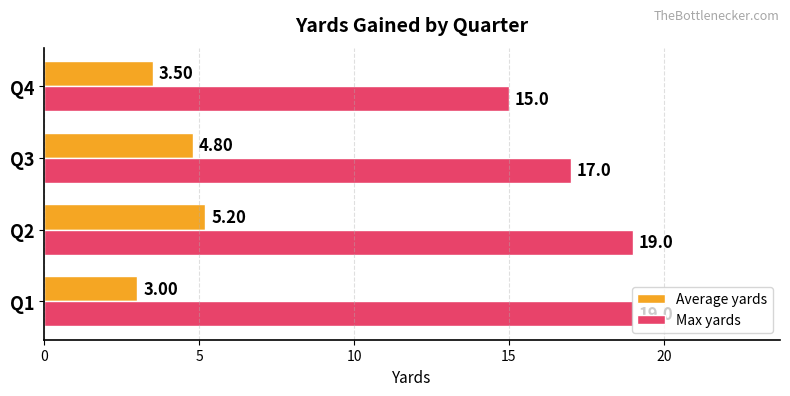

Rank the series at Q1 from lowest to highest value.

Average yards, Max yards